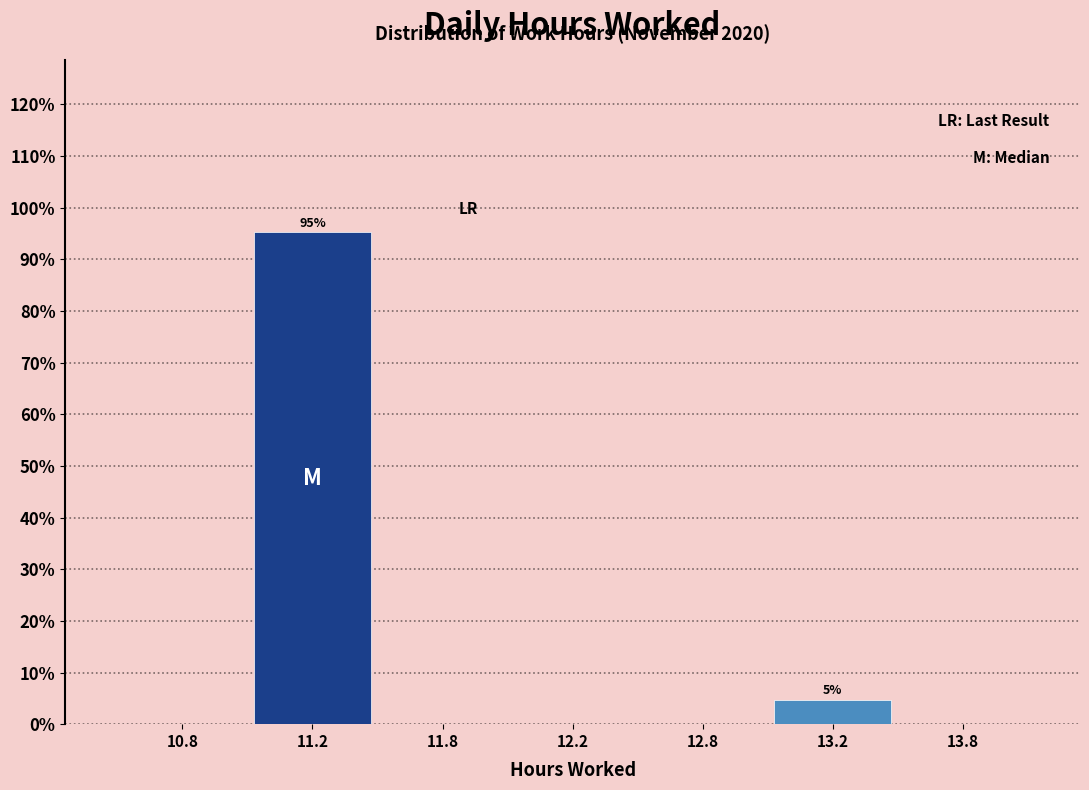

Reading left to right, what are all the values shown in this chart?

10.8=0.0	11.2=95.2	11.8=0.0	12.2=0.0	12.8=0.0	13.2=4.8	13.8=0.0